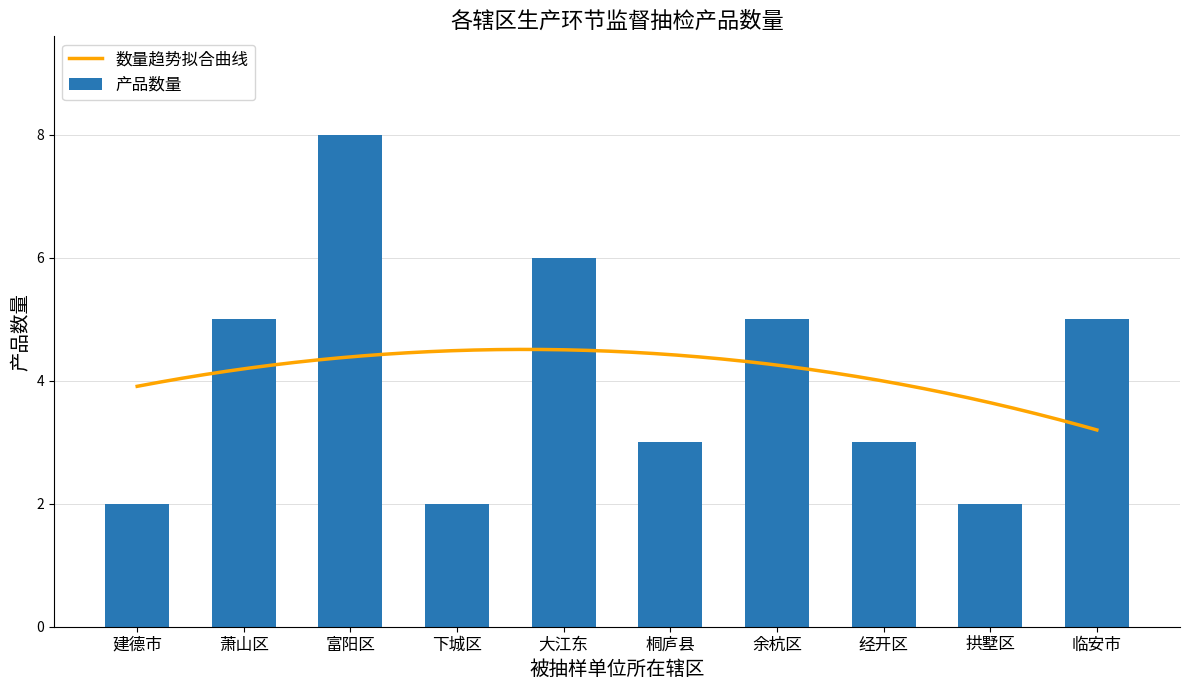

What is the highest value of the 数量趋势拟合曲线 series?

4.5